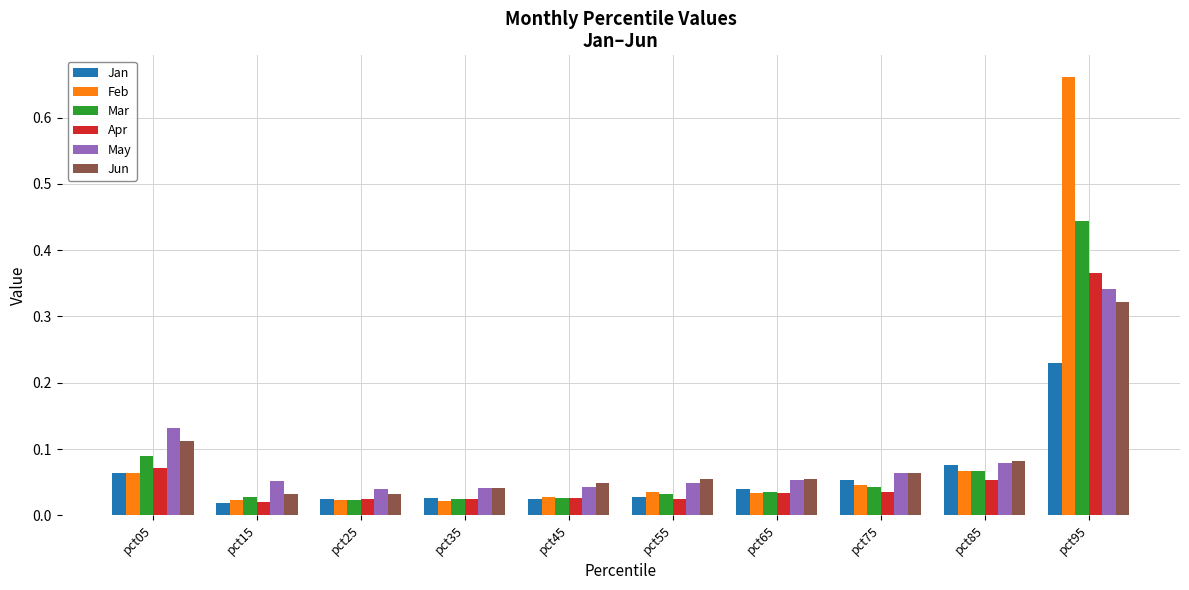

Between pct65 and pct95, which series saw the biggest shift?

Feb